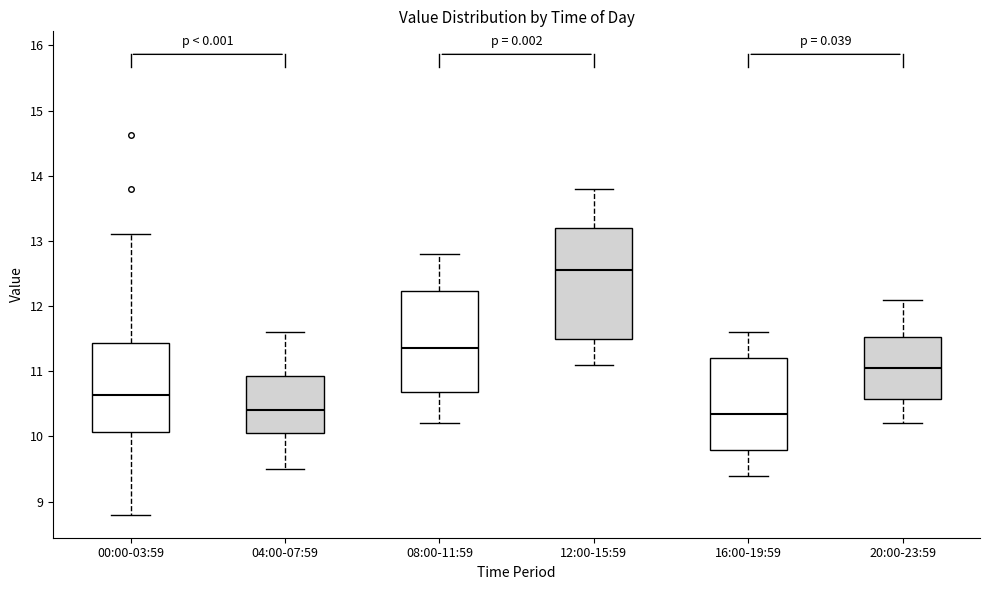

Where does the lower whisker of the box for 20:00-23:59 end on the y-axis? The values are not printed on the chart, so give them approximately, as read against the axis.

10.2